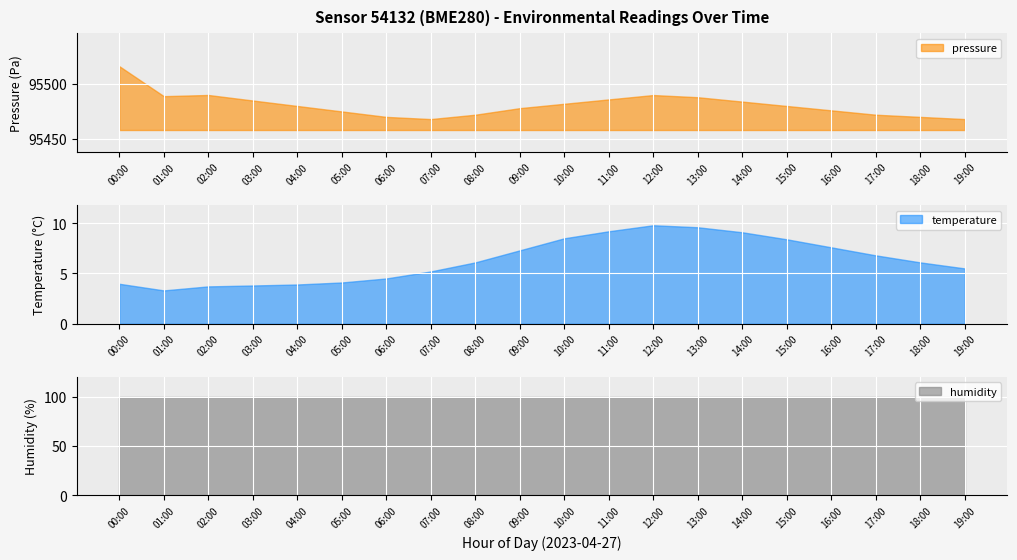

Which series changed the most between 09:00 and 14:00?

pressure